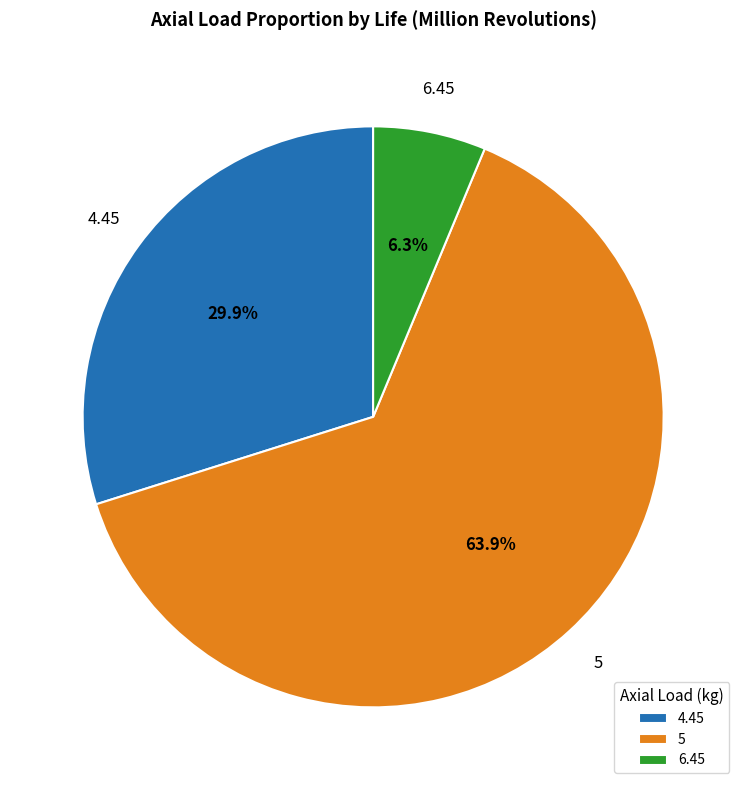

Which slice is the smallest?

6.45